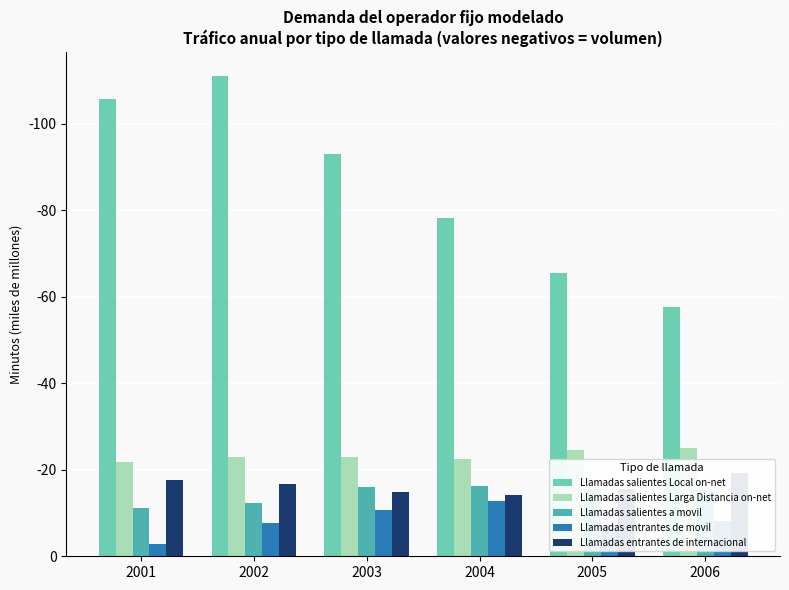

What is the smallest value displayed?

-111.1